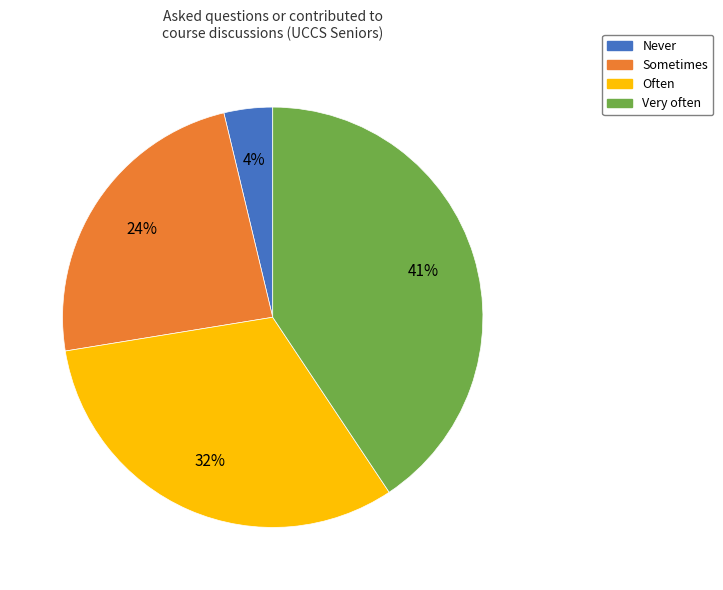

Count the number of slices in the pie.

4